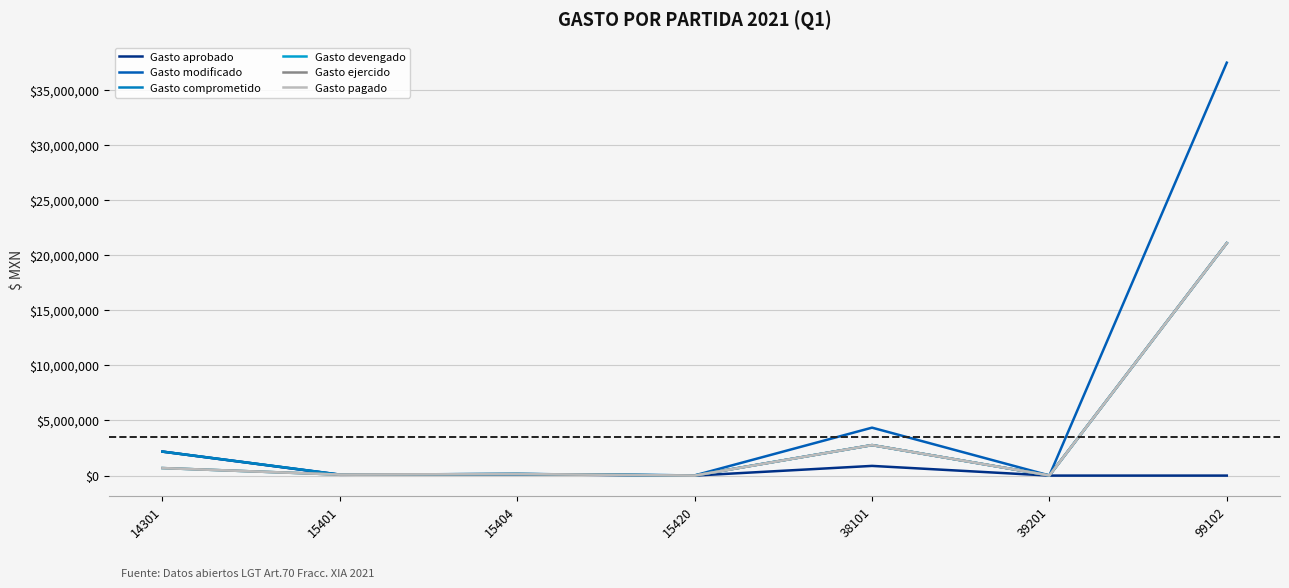

Does the chart display data point markers on the line(s)?

No